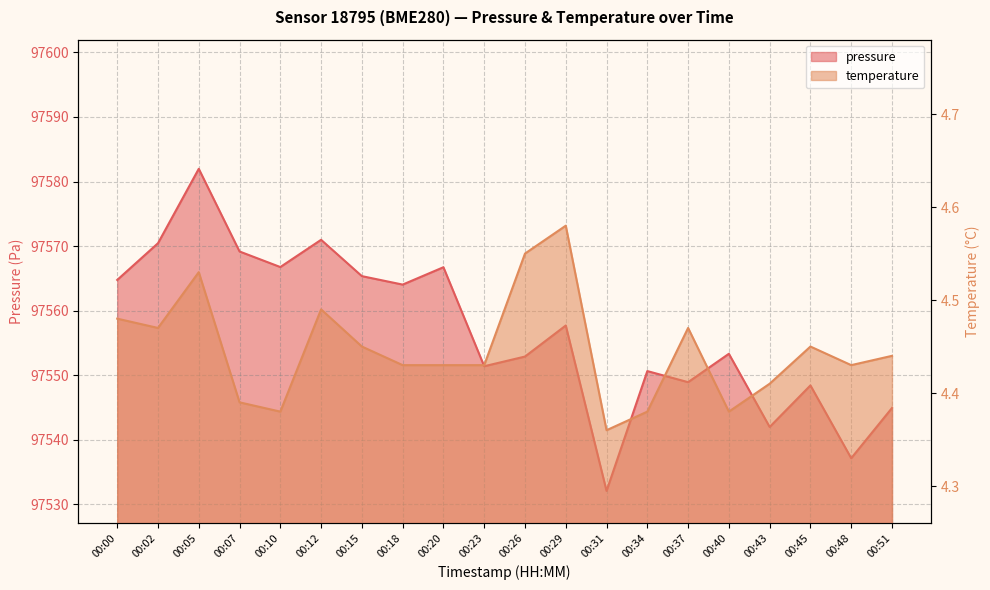

Count the number of data series in this chart.

2